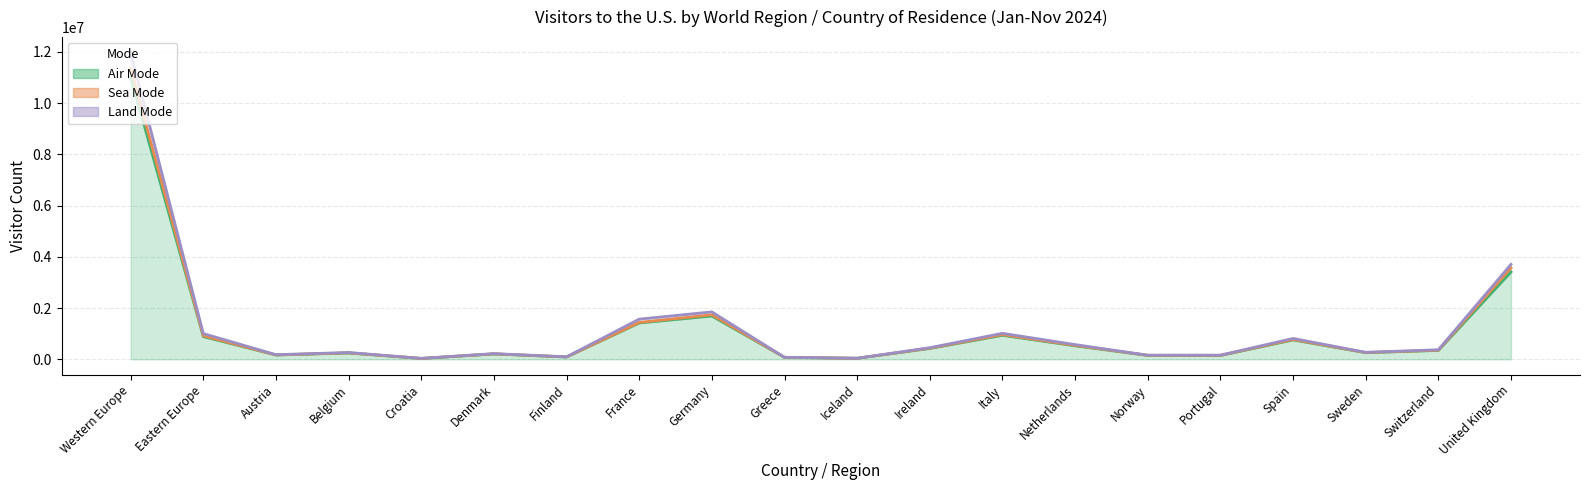

Reading right to left, extract all data points from this chart.

Air Mode: United Kingdom=3409422	Switzerland=345903	Sweden=257326	Spain=756156	Portugal=148240	Norway=150104	Netherlands=525903	Italy=936198	Ireland=423593	Iceland=38819	Greece=73494	Germany=1689611	France=1416514	Finland=89265	Denmark=206923	Croatia=31983	Belgium=246053	Austria=166185	Eastern Europe=884166	Western Europe=11020226
Sea Mode: United Kingdom=3565889	Switzerland=353265	Sweden=263857	Spain=772200	Portugal=153273	Norway=155508	Netherlands=541588	Italy=962373	Ireland=433674	Iceland=39516	Greece=75192	Germany=1736446	France=1437582	Finland=92522	Denmark=212103	Croatia=33296	Belgium=250816	Austria=170093	Eastern Europe=916250	Western Europe=11361719
Land Mode: United Kingdom=3704221	Switzerland=371206	Sweden=272538	Spain=813339	Portugal=161323	Norway=160395	Netherlands=573216	Italy=1013514	Ireland=452376	Iceland=40289	Greece=79063	Germany=1849517	France=1566552	Finland=96375	Denmark=221148	Croatia=36167	Belgium=264640	Austria=179341	Eastern Europe=1003355	Western Europe=11974961